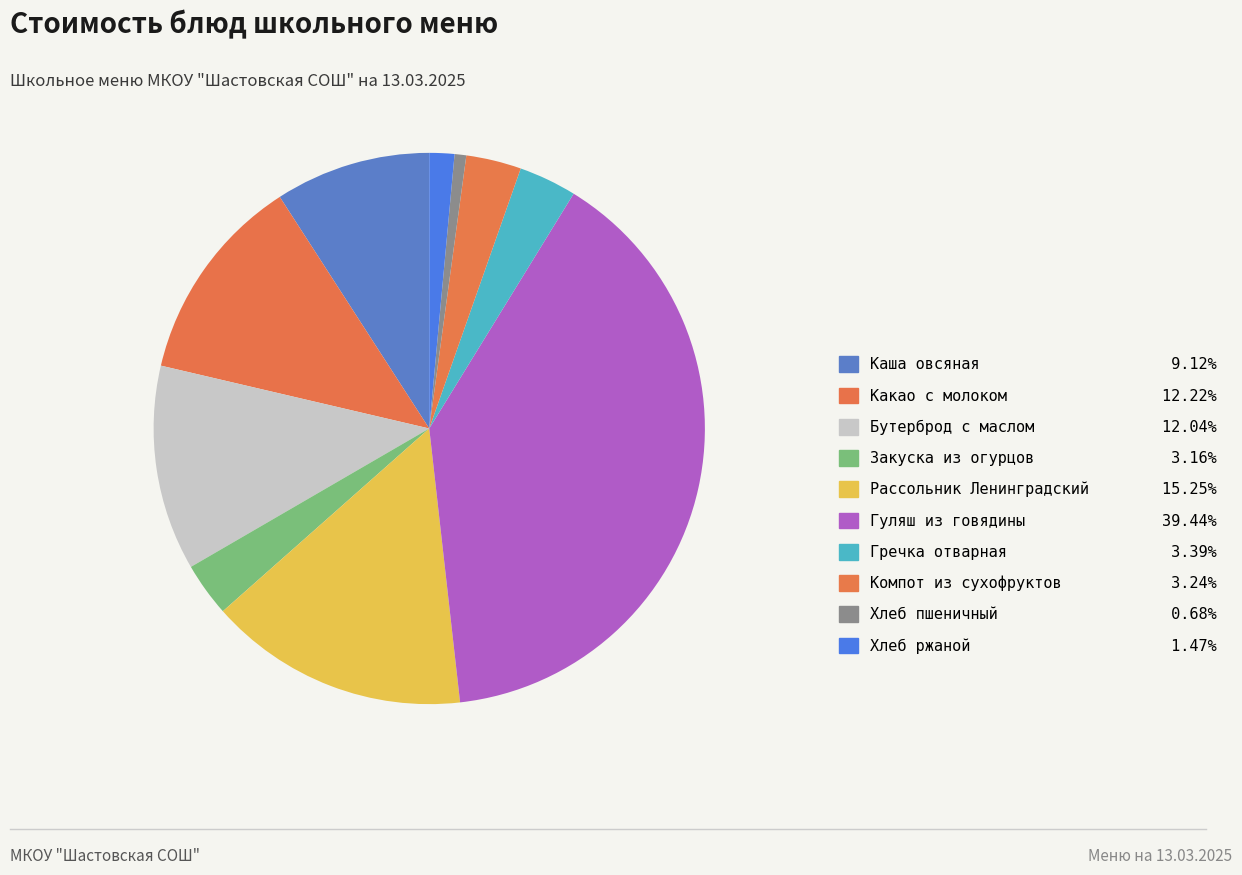

Count the number of slices in the pie.

10